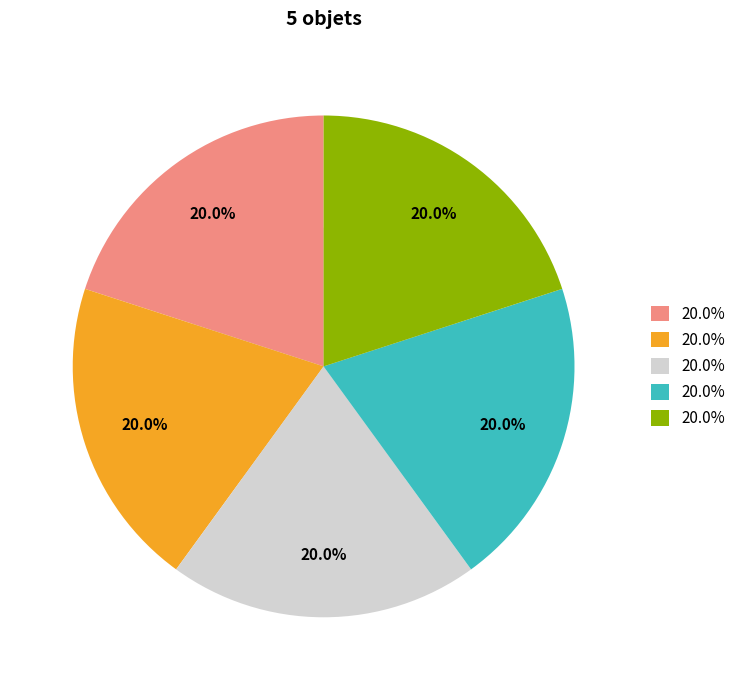

Is there a majority slice in this chart?

No